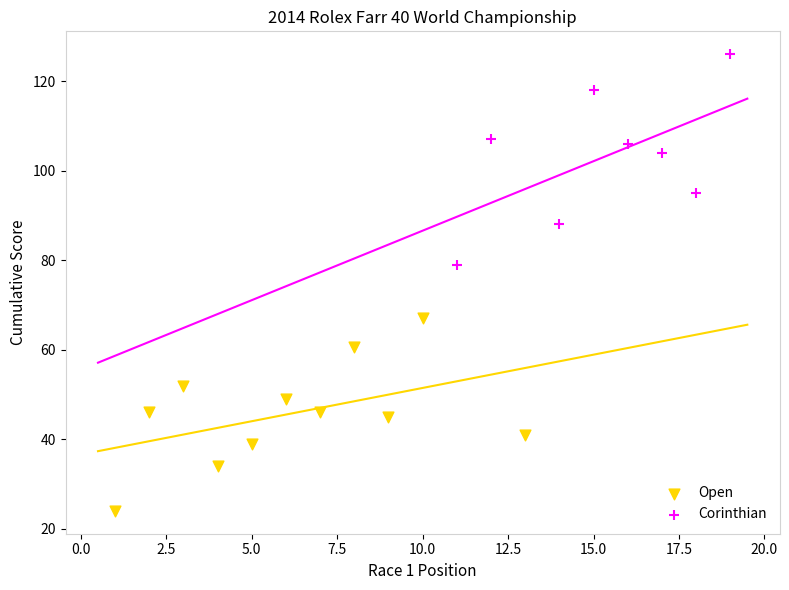

Which series reaches the minimum Y coordinate?

Open